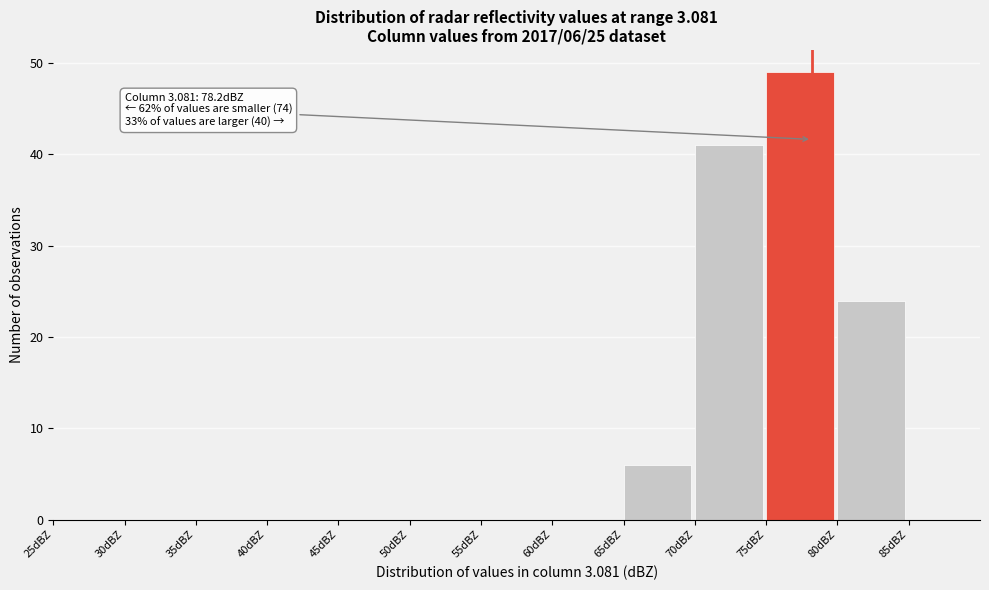

Over which range of the x-axis is the bar tallest?

75 to 80